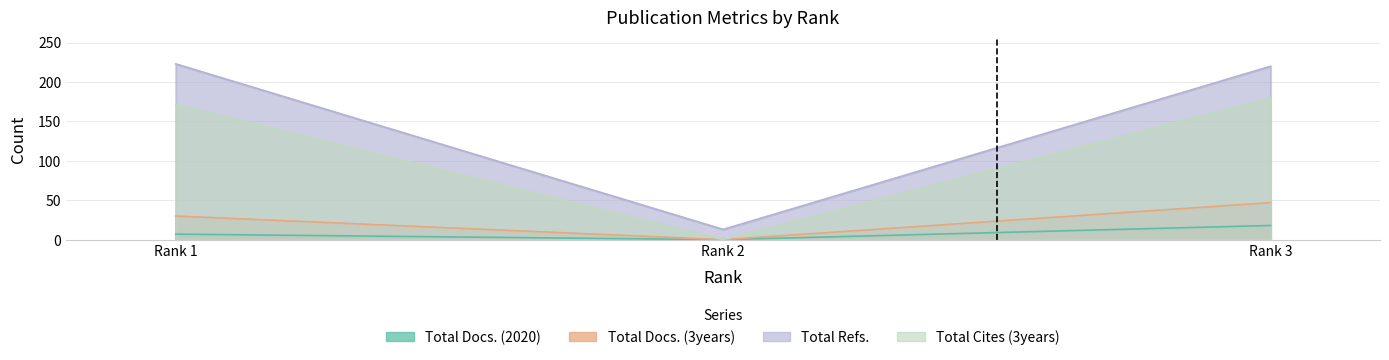

Reading left to right, extract all data points from this chart.

Total Docs. (2020): 7	0	18
Total Docs. (3years): 30	0	47
Total Refs.: 223	13	220
Total Cites (3years): 172	0	180